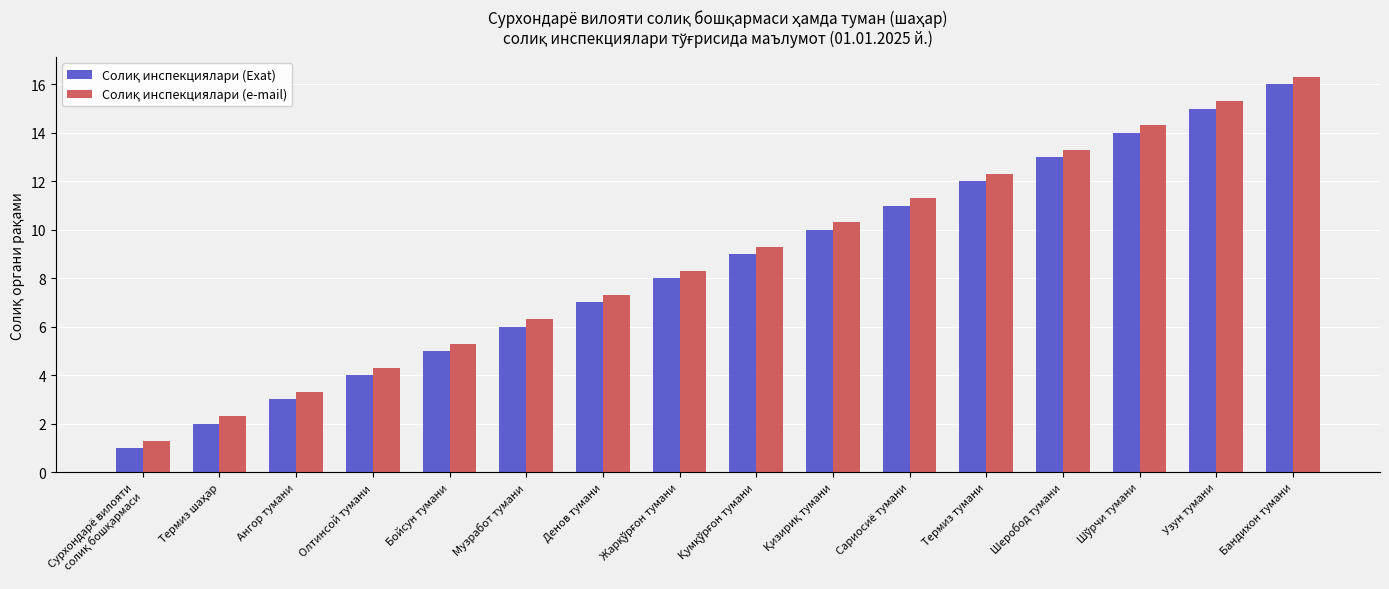

At which category is the sum across all series the highest?

Бандихон тумани